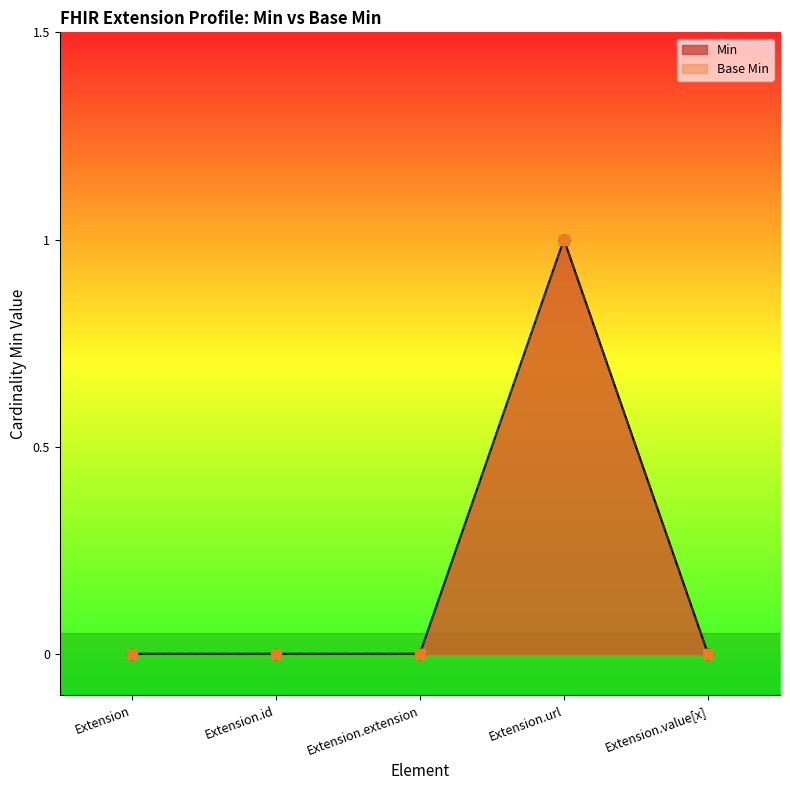

Which series has the largest Y range (max minus min)?

Min